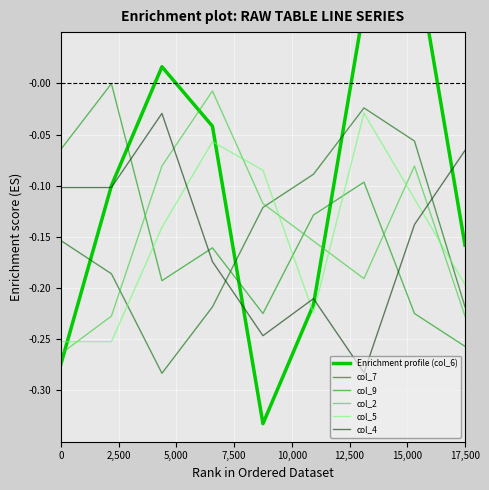

True or false: col_9 and col_4 intersect in this chart.

True